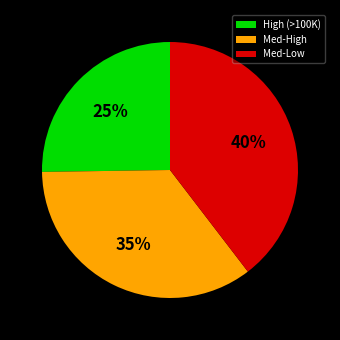

Is it true that High (>100K) is 25% of the pie?

True